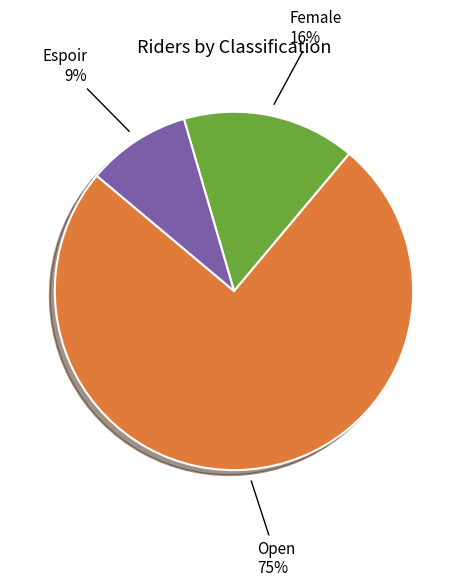

Does any single category account for the majority?

Yes